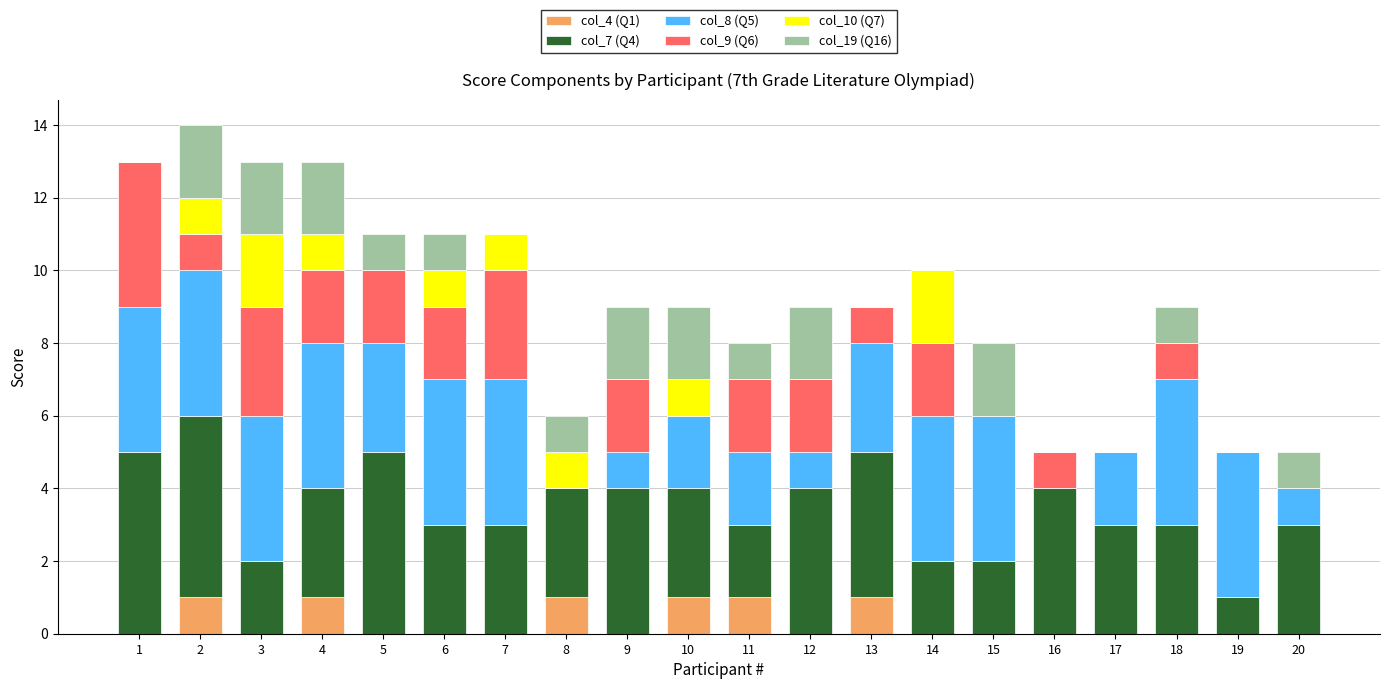

Does the chart contain stacked bars?

Yes